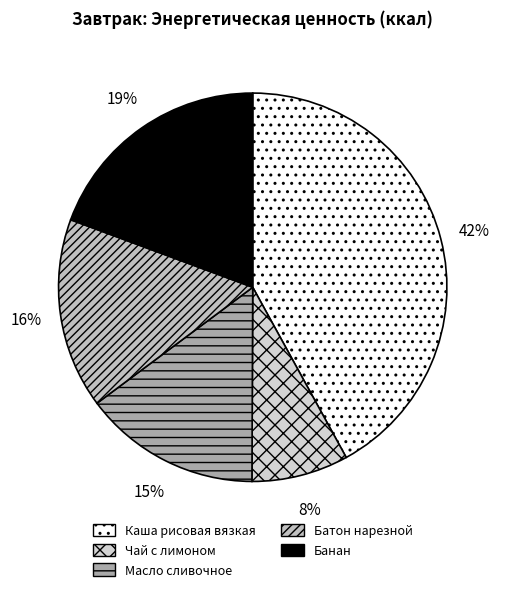

What is the largest slice in the pie chart?

Каша рисовая вязкая